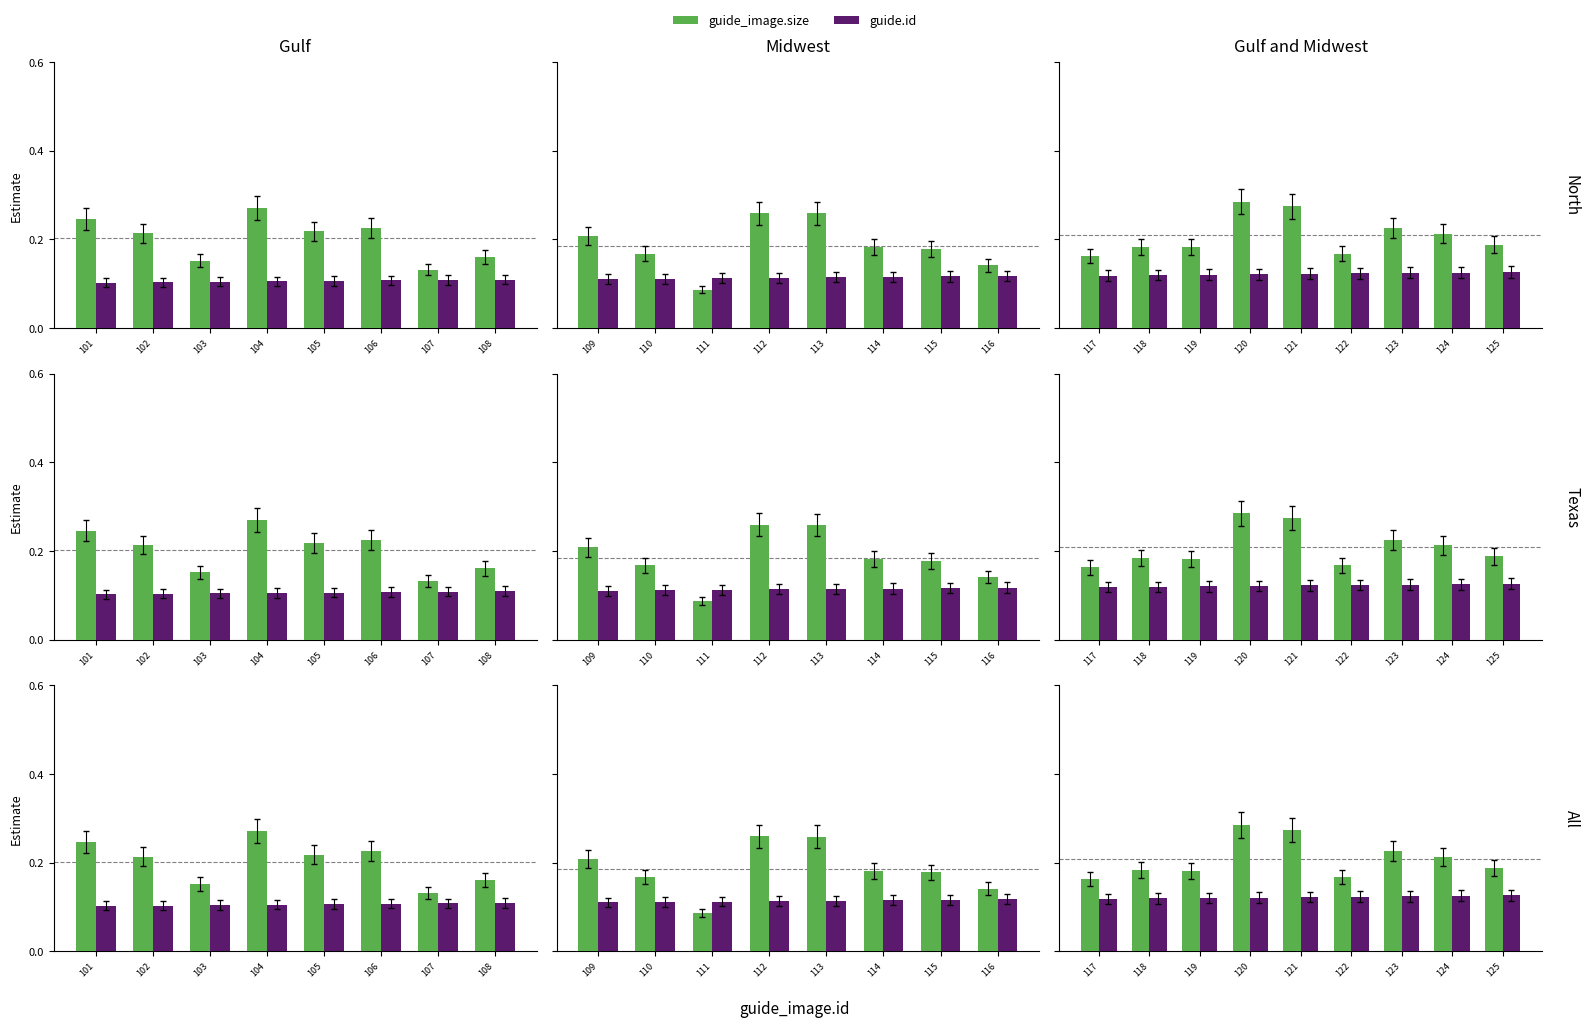

How many bars are there in each group?

2